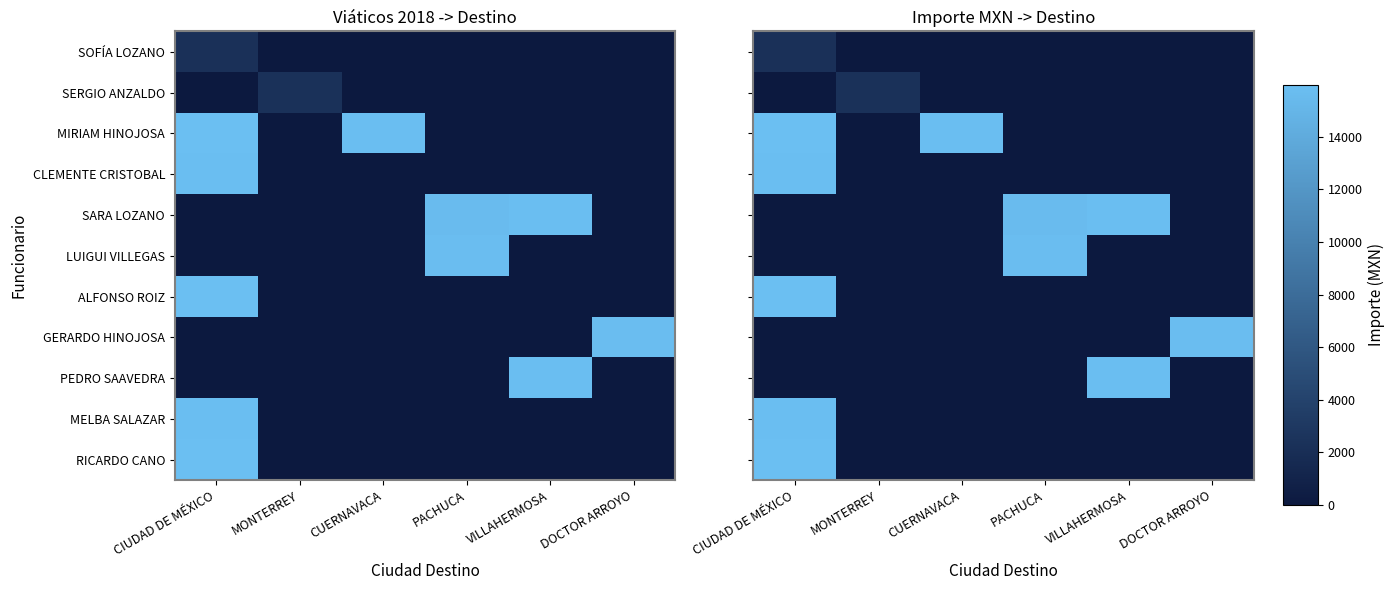

Which category has the lowest value across all series?

MONTERREY